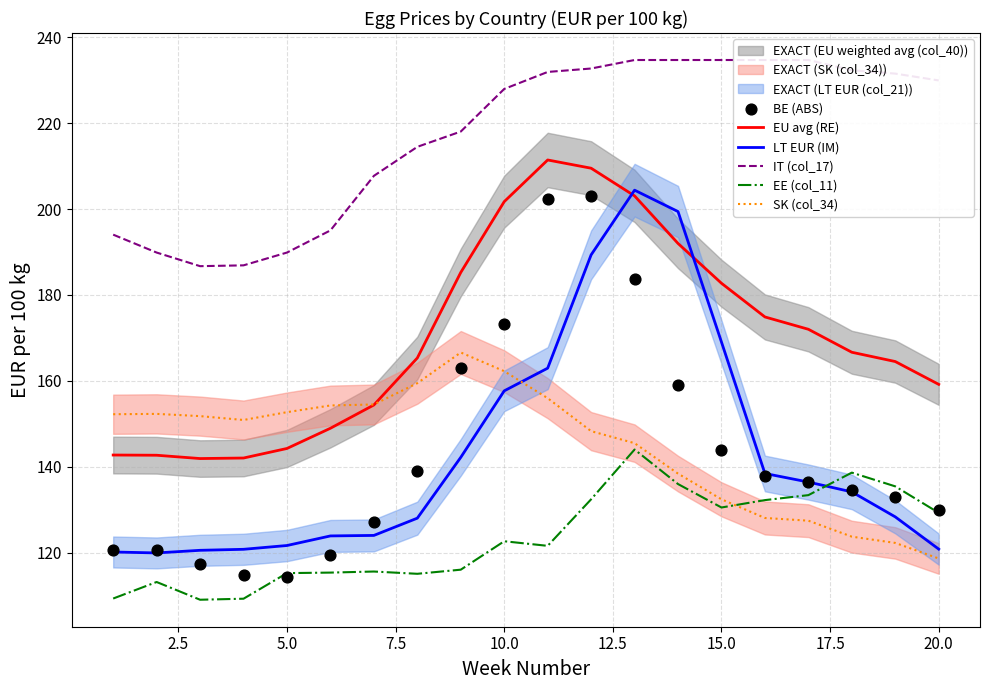

True or false: EU avg (RE) and EE (col_11) intersect in this chart.

False